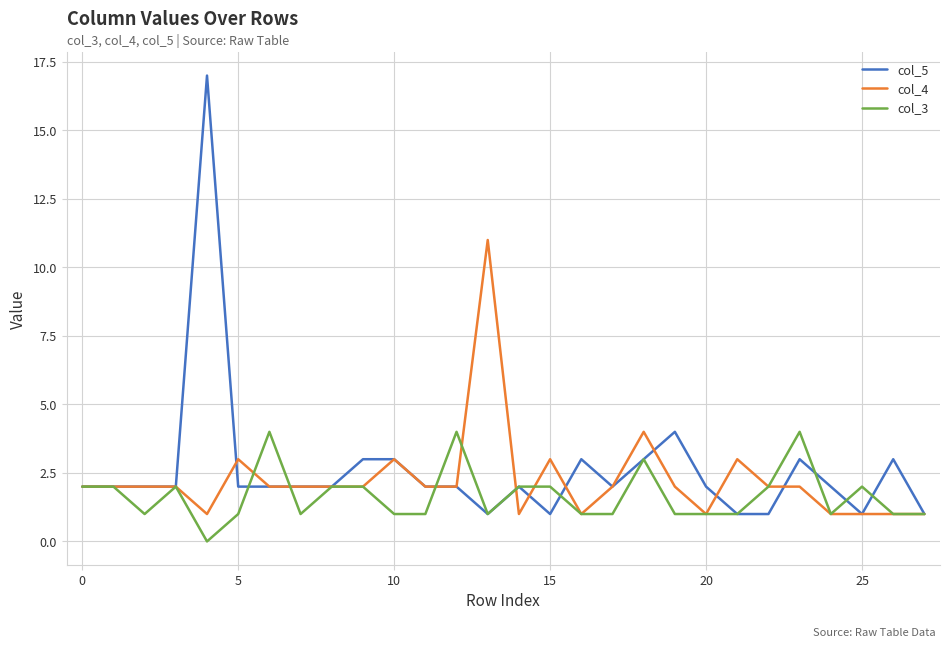

List the series in order of their peak value, highest first.

col_5, col_4, col_3